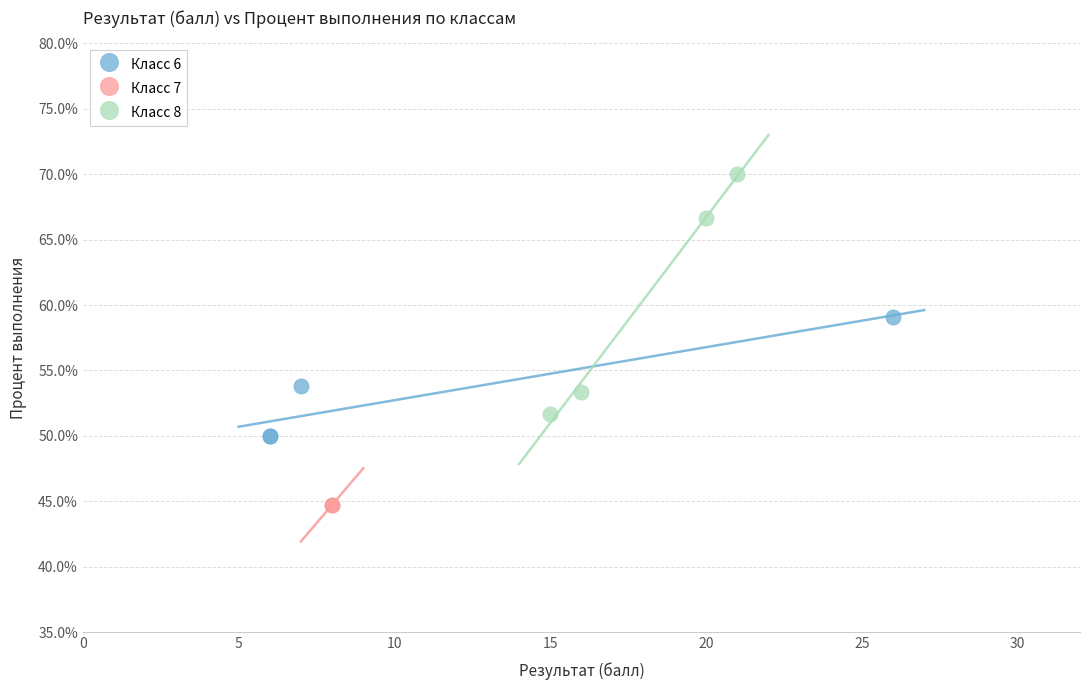

Which series reaches the maximum Y coordinate?

Класс 8